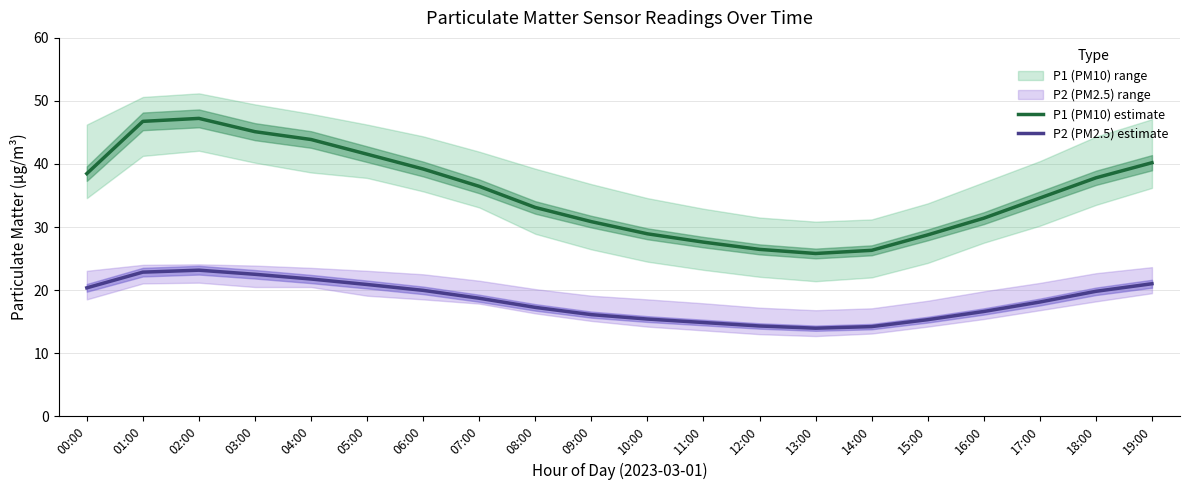

At how many categories does at least one series exceed 21?

20